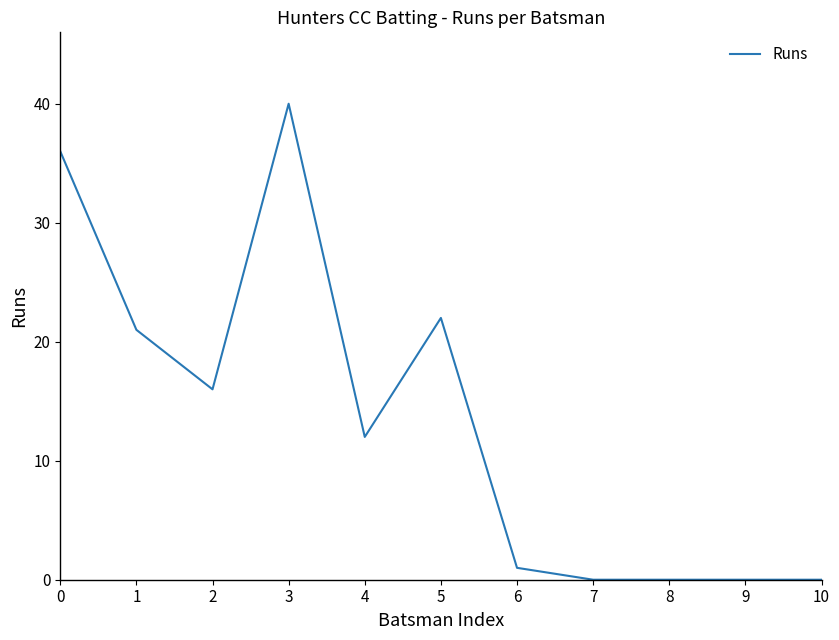

What is the difference between the values at 10 and 5?

22